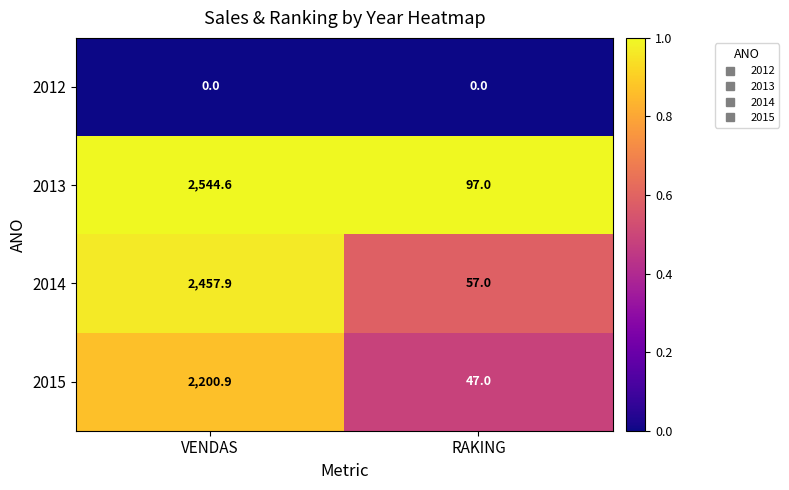

The 2015 series shows 2200.9 at VENDAS. True or false?

True